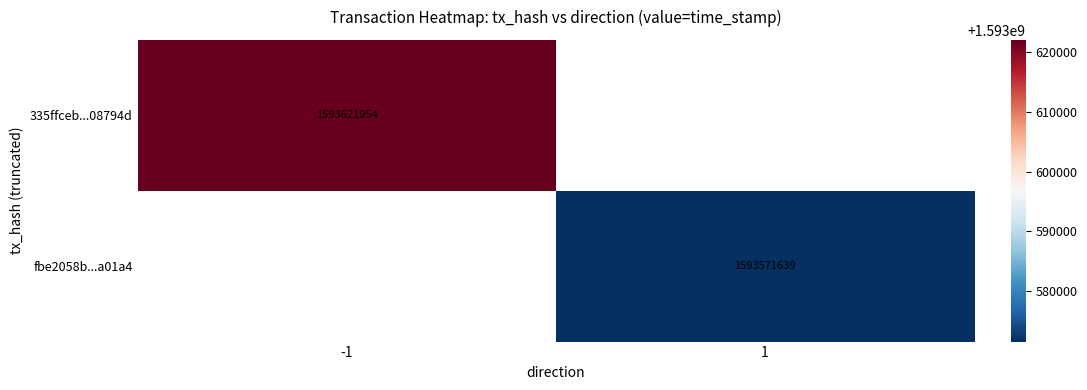

The value of 335ffceb...08794d at -1 is 1593621954. True or false?

True